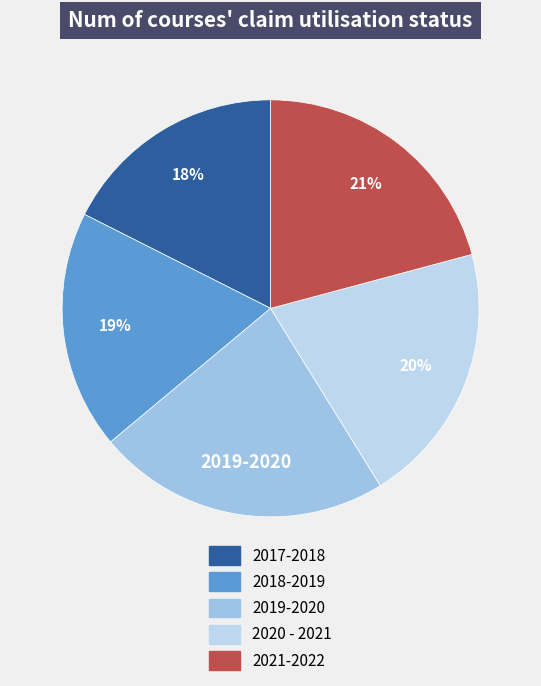

The 2020 - 2021 slice represents 20% of the pie. True or false?

True